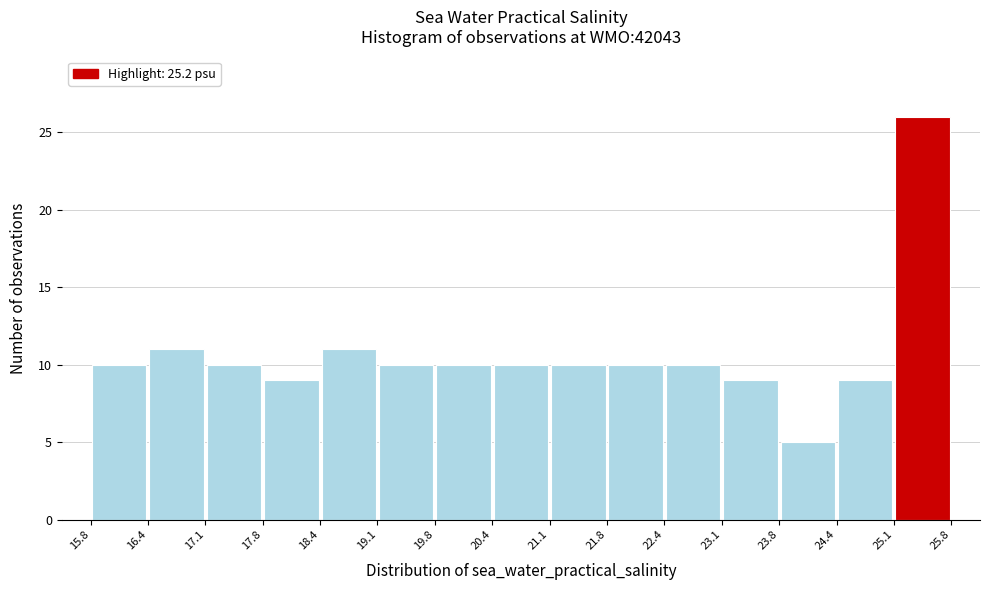

What is the height of the bar covering 19.8 to 20.4 on the x-axis? The values are not printed on the chart, so give them approximately, as read against the axis.

10